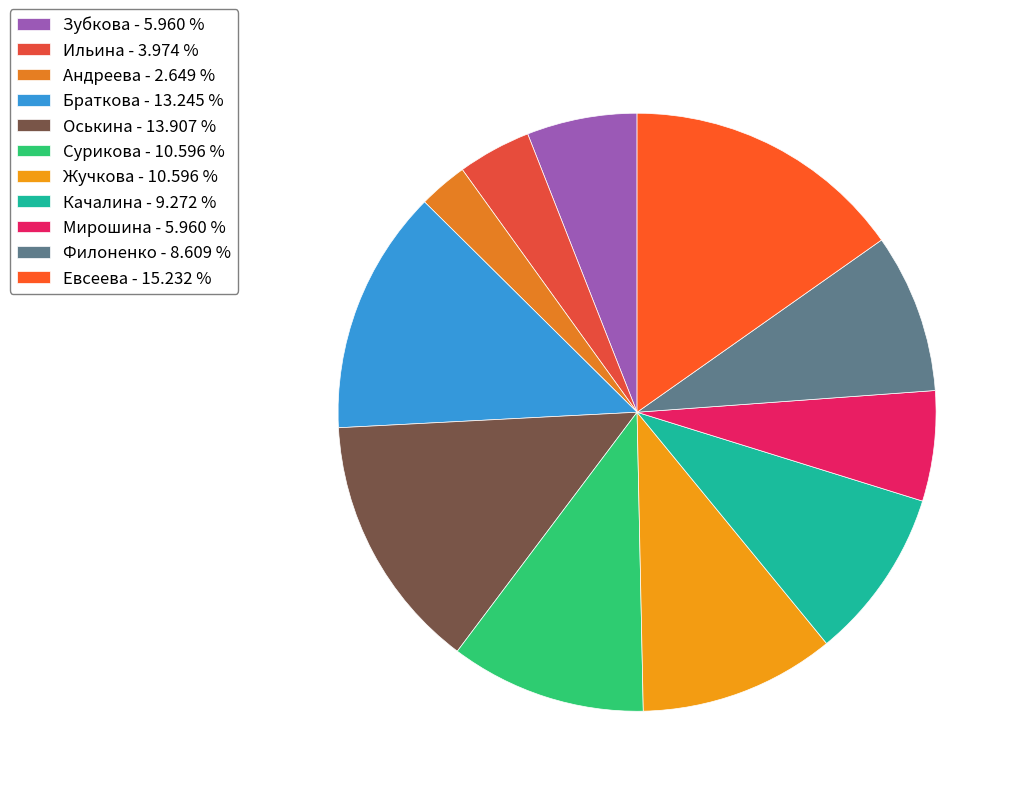

Which category has the biggest portion of the pie?

Евсеева